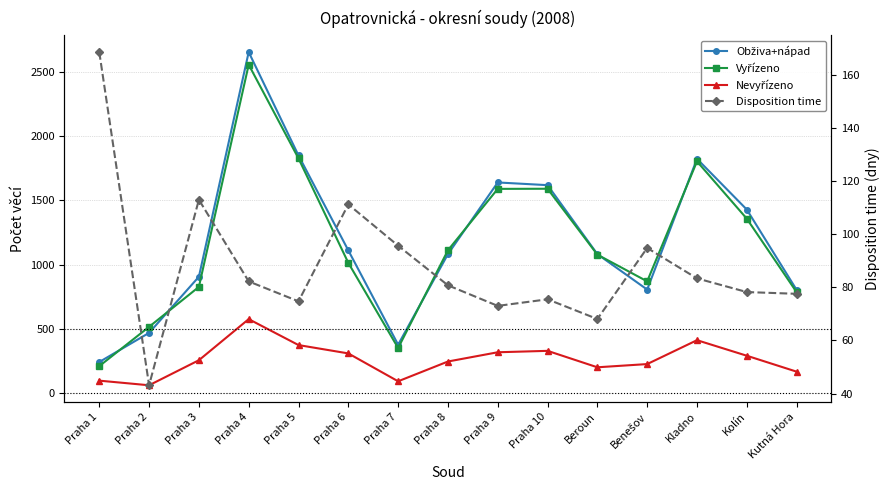

What are all the series names shown in the legend?

Obživa+nápad, Vyřízeno, Nevyřízeno, Disposition time